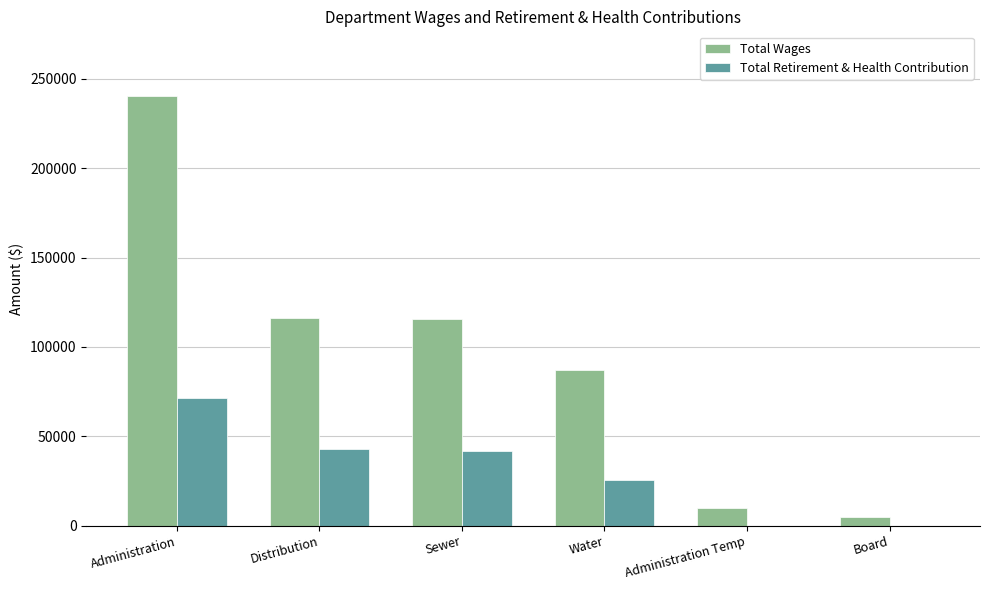

What is the difference between the Total Retirement & Health Contribution values at Sewer and Board?

41582